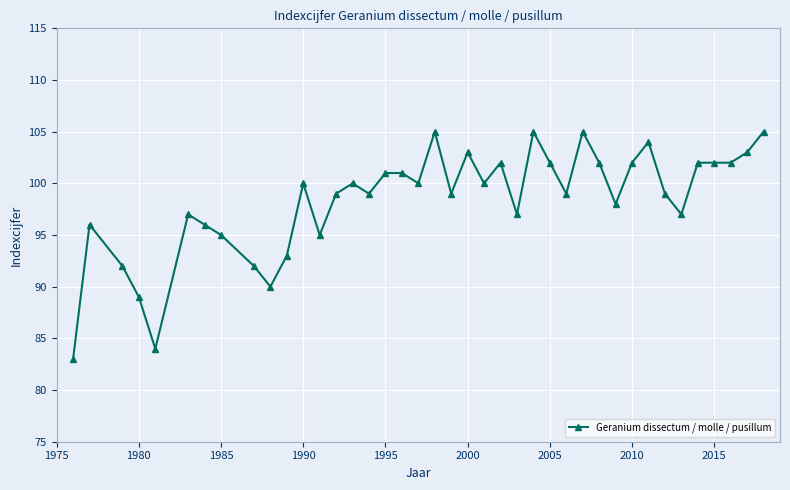

Reading left to right, extract all data points from this chart.

83	96	92	89	84	97	96	95	92	90	93	100	95	99	100	99	101	101	100	105	99	103	100	102	97	105	102	99	105	102	98	102	104	99	97	102	102	102	103	105